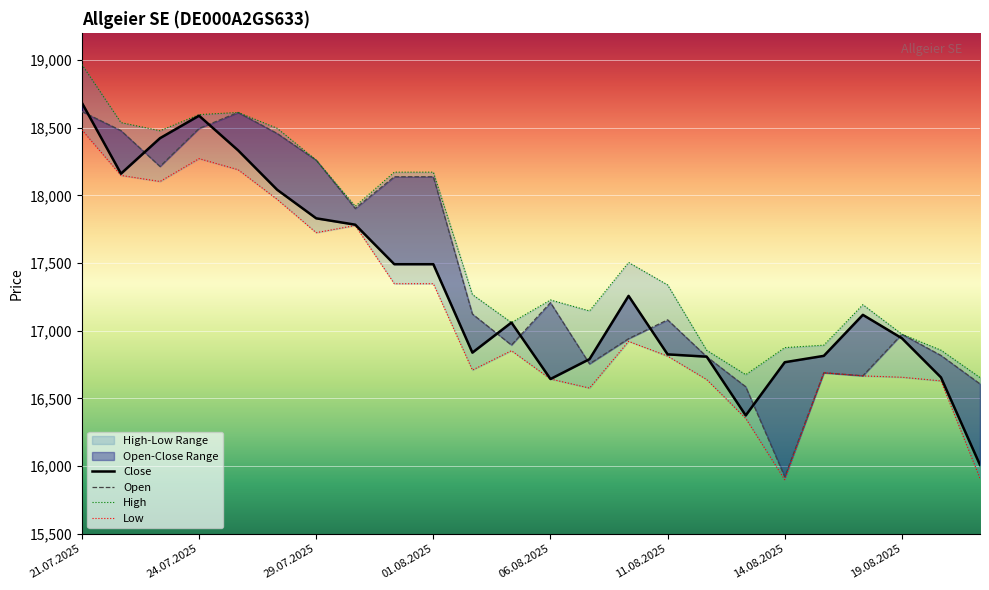

True or false: Open and Low intersect in this chart.

False